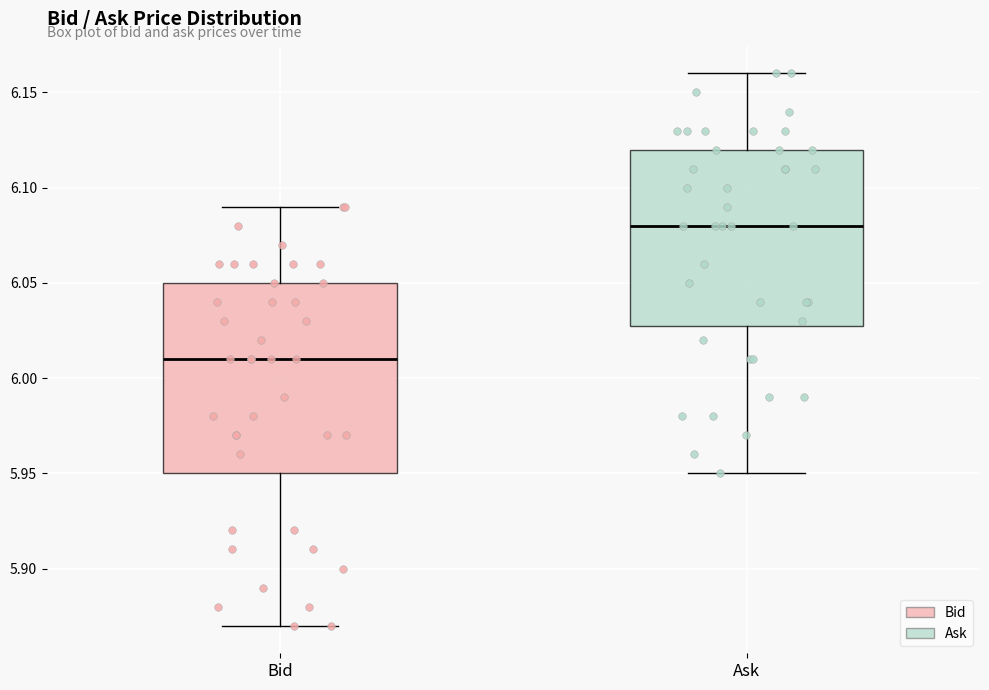

Reading left to right, read every box against the y-axis: the position of its median line, the range the box covers, and the ends of its whiskers. The values are not printed on the chart, so give them approximately, as read against the axis.

Bid: median 6.01, box 5.95 to 6.05, whiskers 5.87 to 6.09
Ask: median 6.08, box 6.03 to 6.12, whiskers 5.95 to 6.16